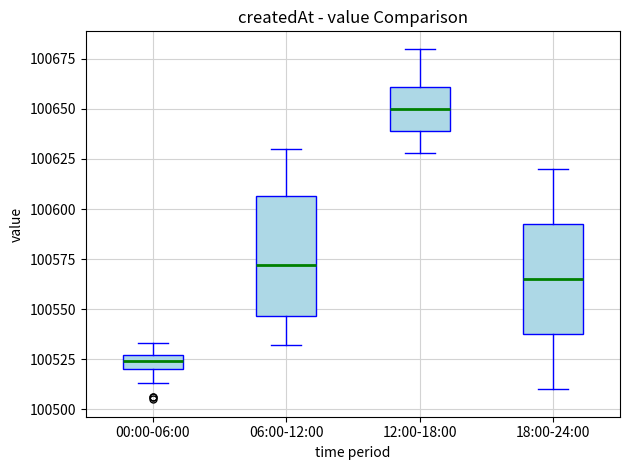

Which box is the tallest, from its lower edge to its upper edge?

06:00-12:00